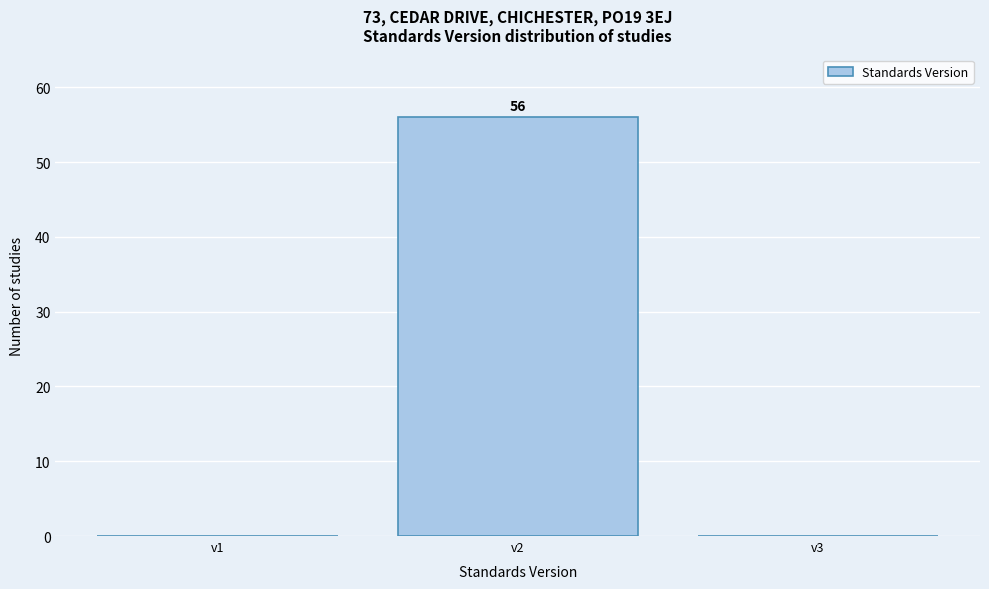

Reading right to left, list all the values displayed in this chart.

v3=0	v2=56	v1=0